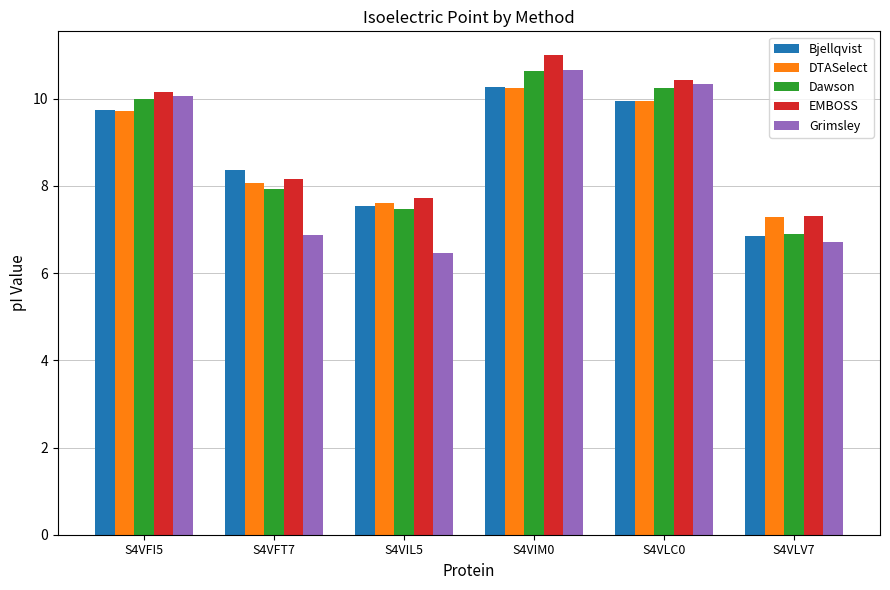

What is the sum of all EMBOSS values?

54.7